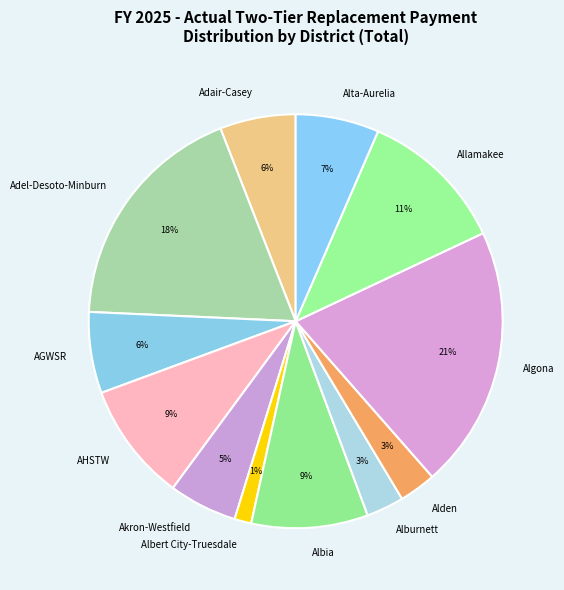

Is it true that AHSTW is 9% of the pie?

True